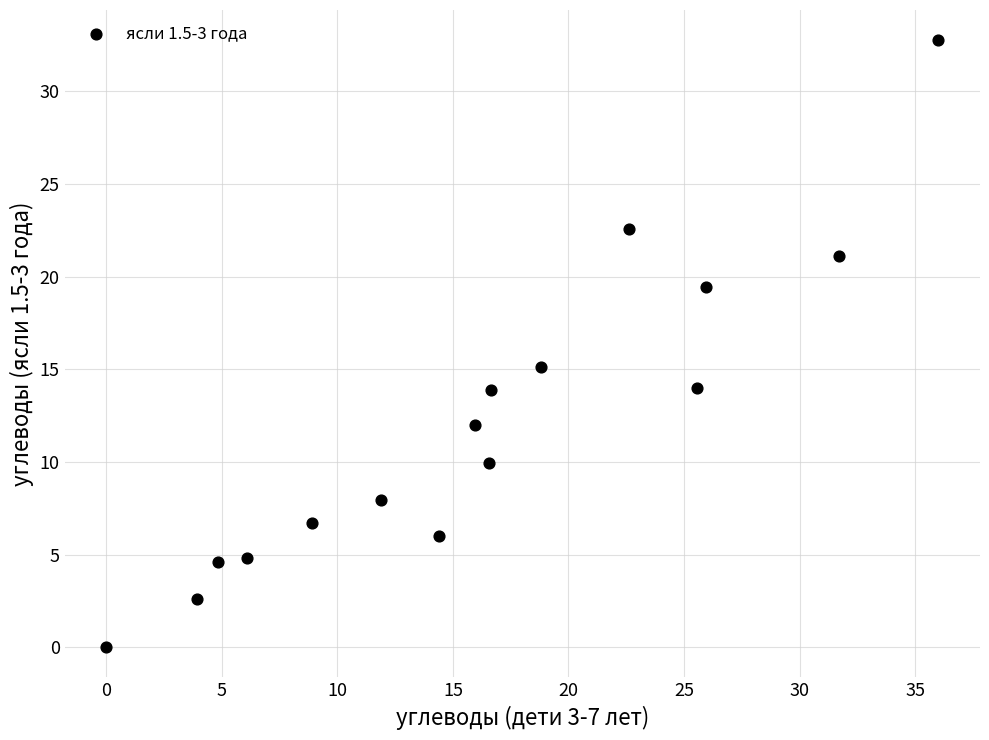

What Y value in the scatter plot is closest to 16?

15.2